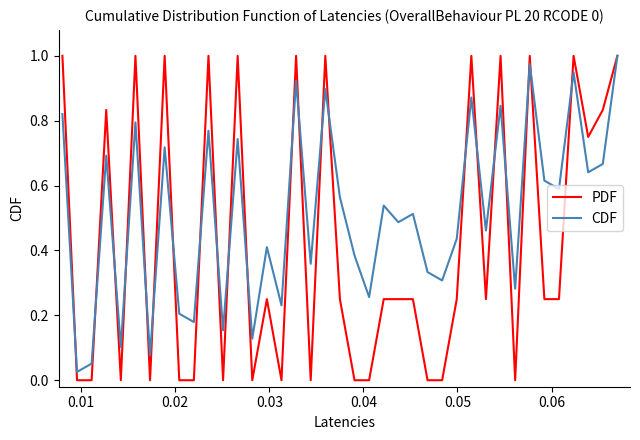

Does the chart have visible grid lines?

No